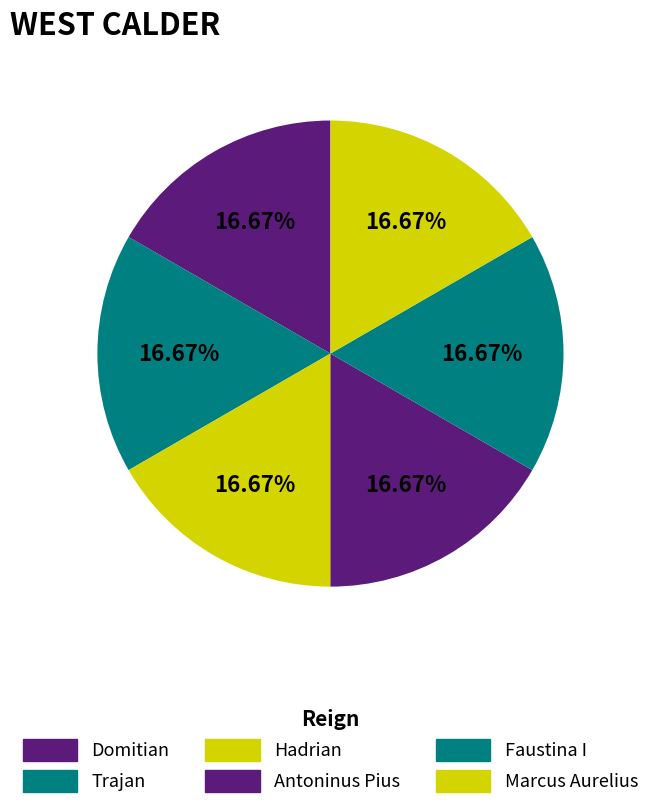

Does Trajan account for over 50% of the chart?

No